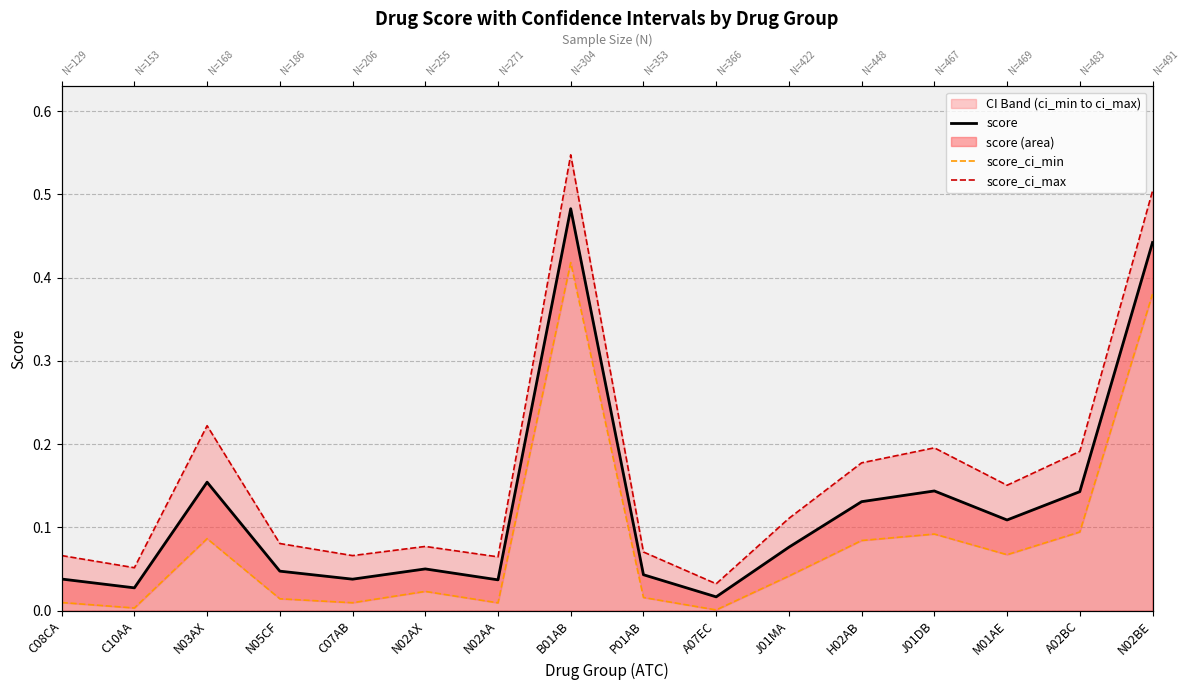

At how many categories does at least one series exceed 0?

16